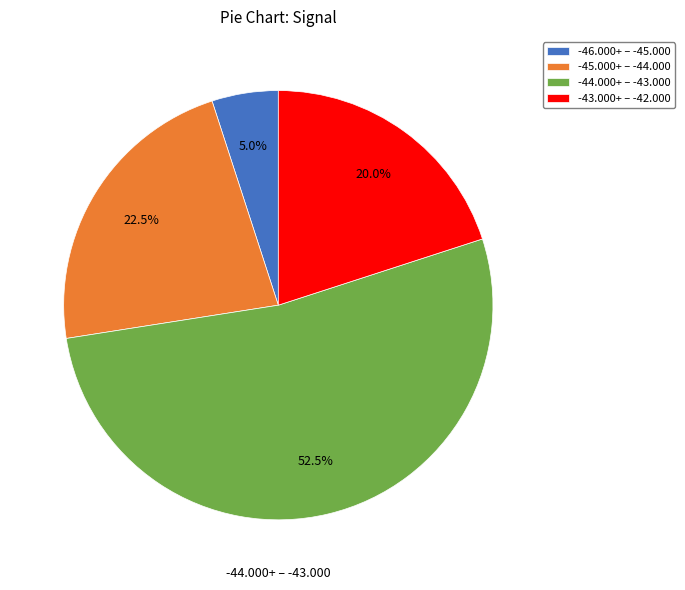

Which category accounts for the majority?

-44.000+ – -43.000